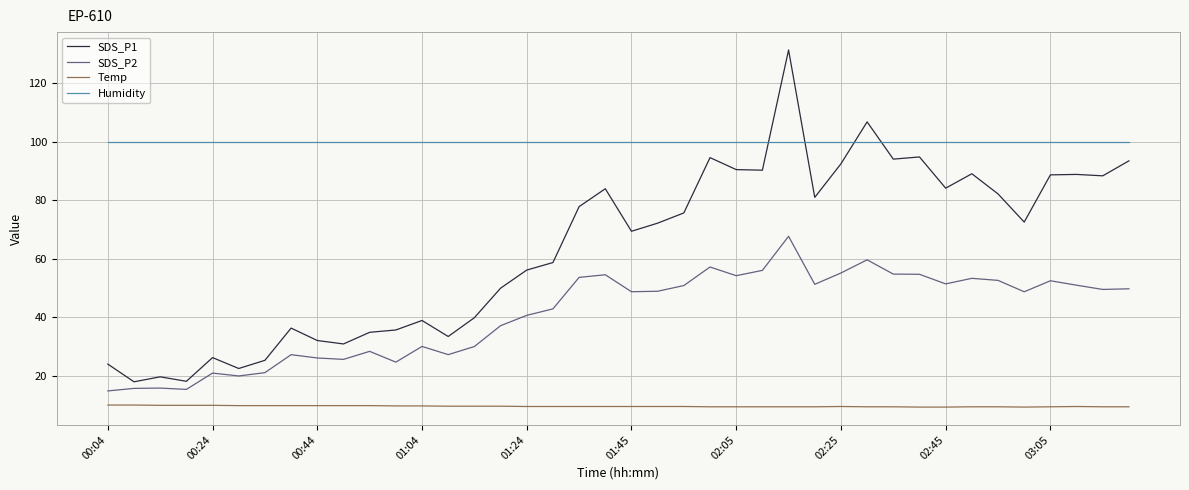

Is this an area chart (filled region under the line)?

No